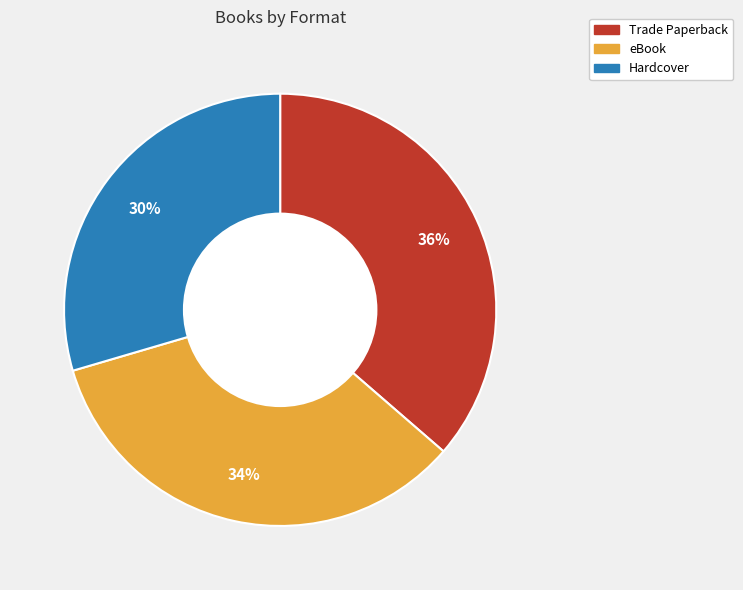

Which slice is the largest?

Trade Paperback